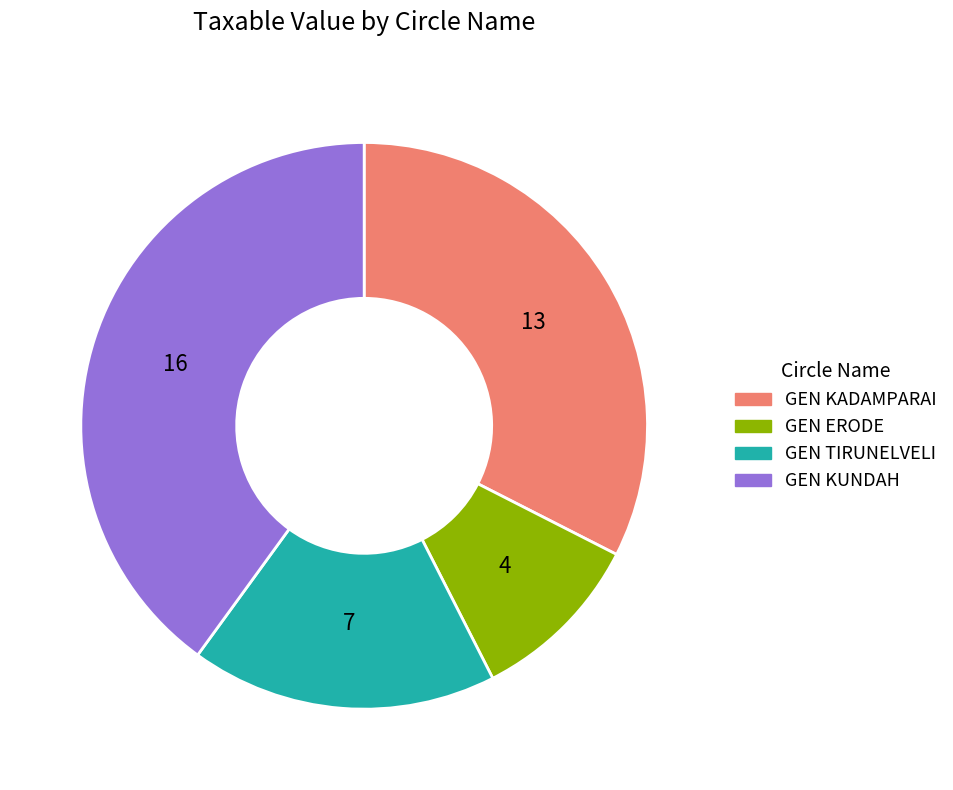

Count the number of slices in the pie.

4